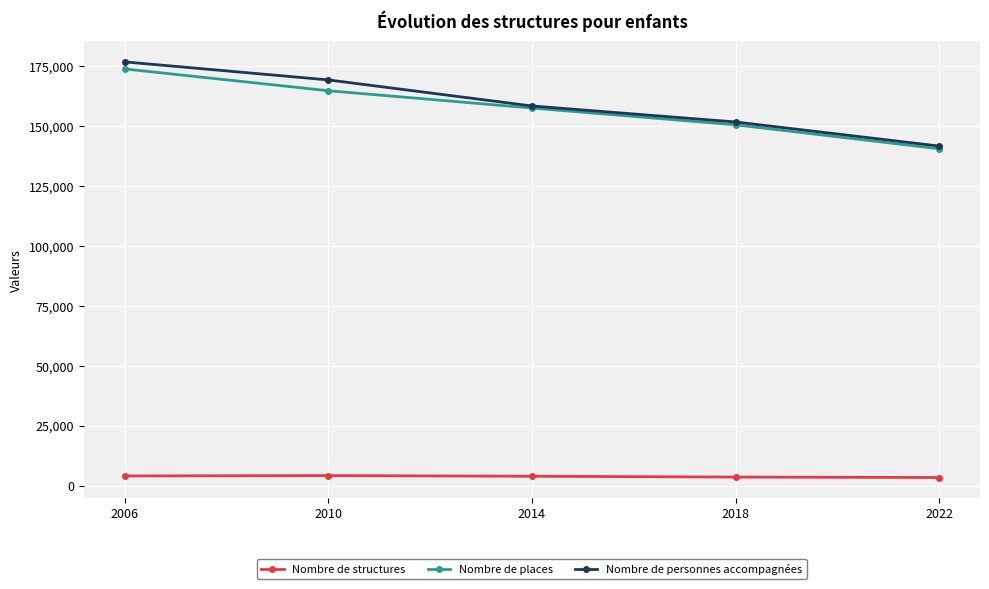

How many data points does each series have?

5